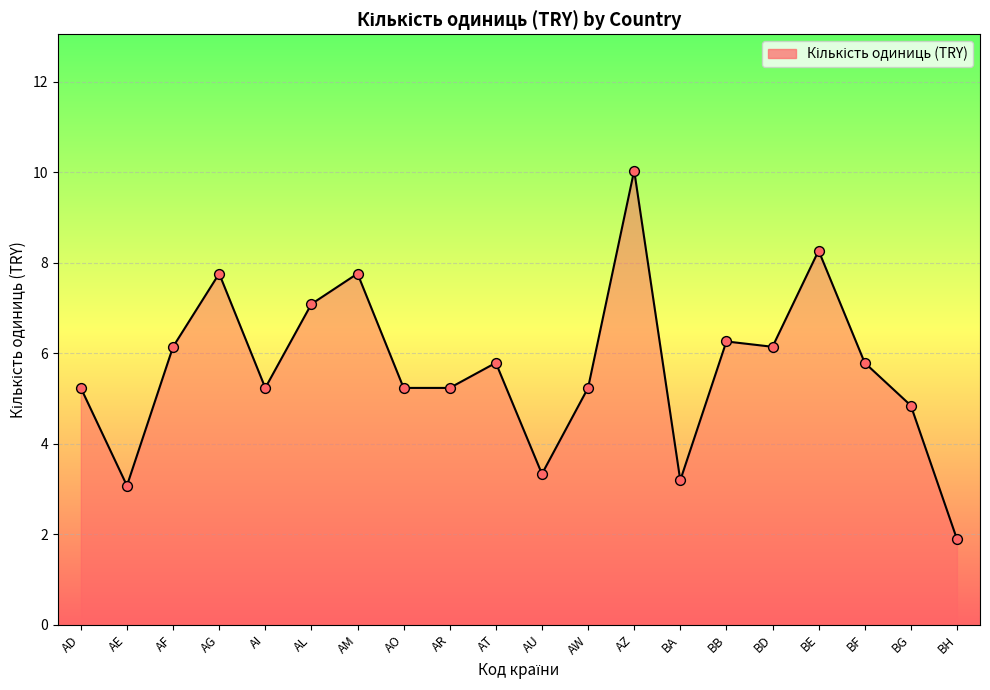

Between AE and AM, which is larger?

AM